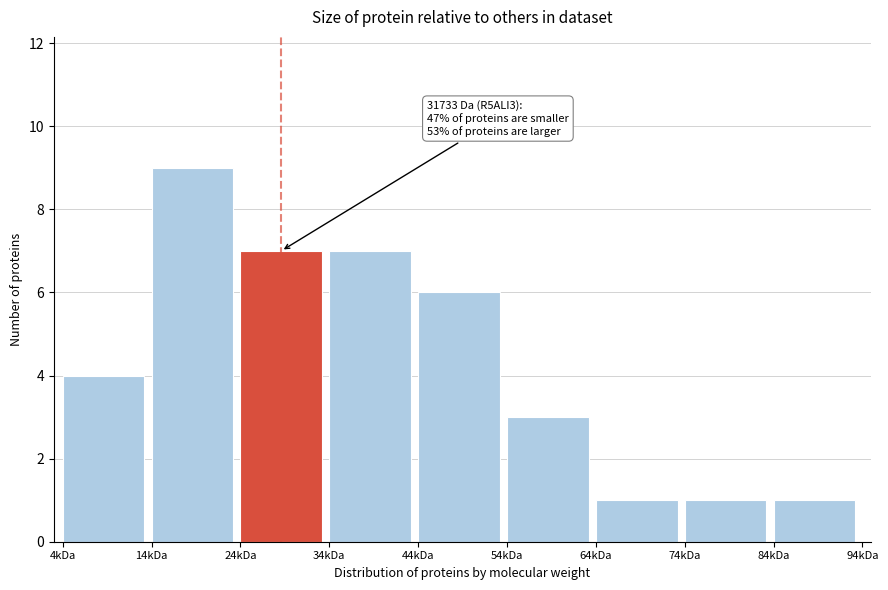

Reading right to left, what are all the values shown in this chart?

1	1	1	3	6	7	7	9	4